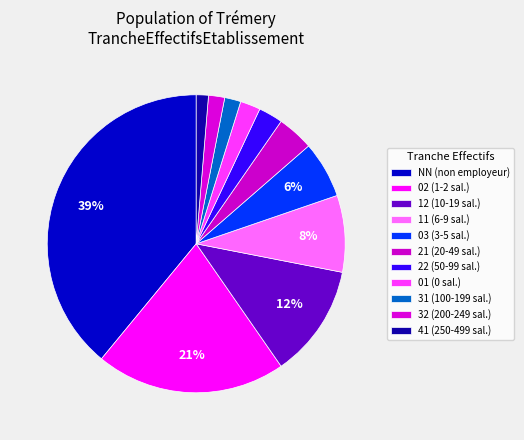

Does any single category account for the majority?

No